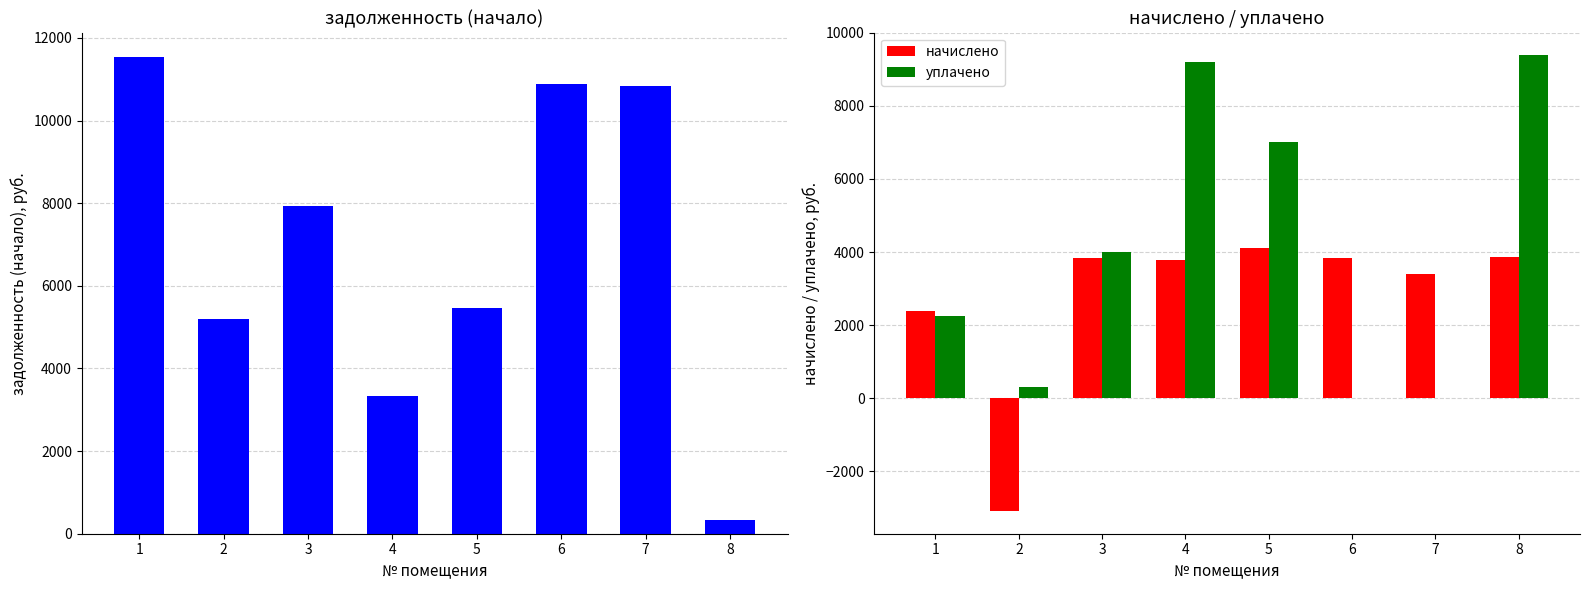

The value of уплачено at 2 is 183.4. True or false?

False